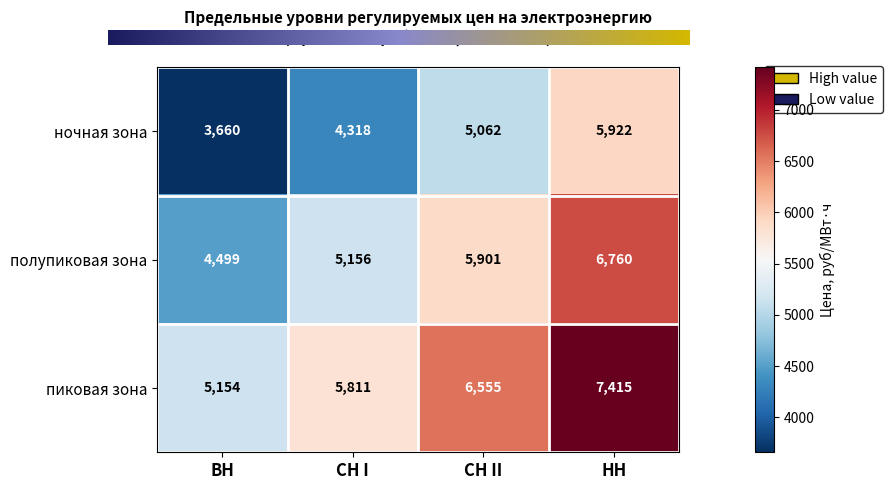

What is the maximum value shown in the chart?

7415